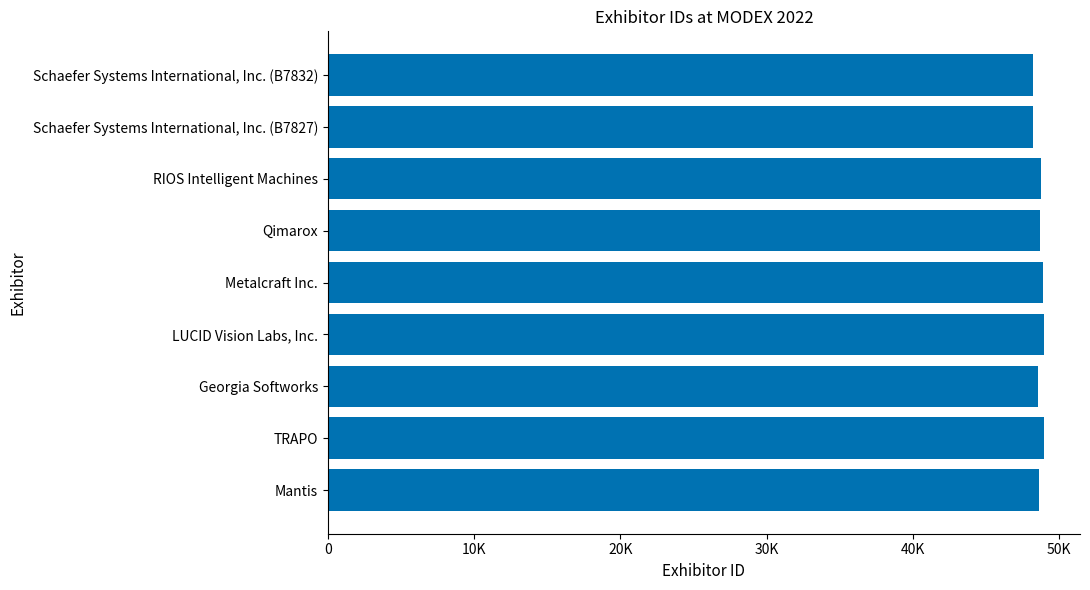

Does the chart contain any negative values?

No